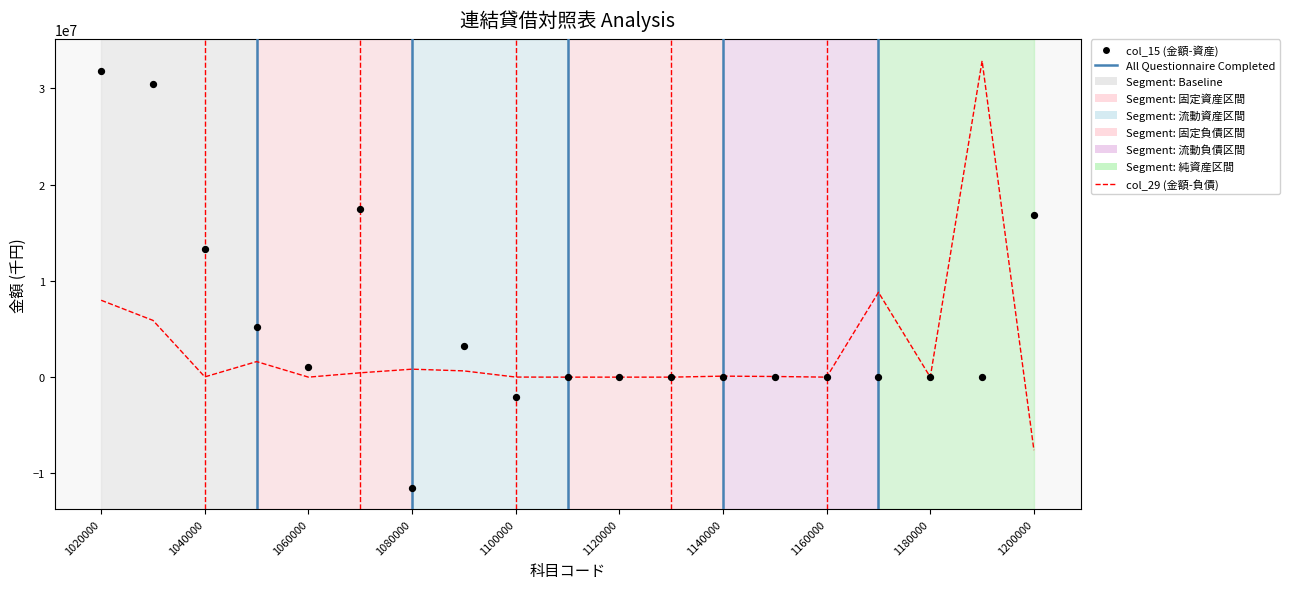

Which series has the widest spread of Y values?

col_15 (金額-資産)